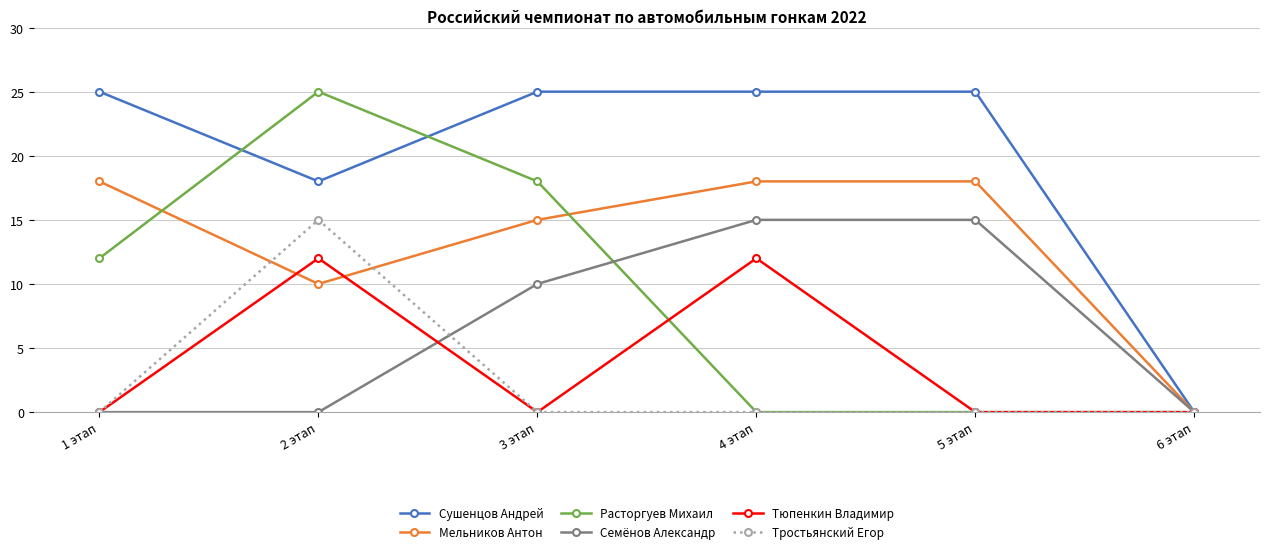

Reading left to right, extract all data points from this chart.

Сушенцов Андрей: 25	18	25	25	25	0
Мельников Антон: 18	10	15	18	18	0
Расторгуев Михаил: 12	25	18	0	0	0
Семёнов Александр: 0	0	10	15	15	0
Тюпенкин Владимир: 0	12	0	12	0	0
Тростьянский Егор: 0	15	0	0	0	0